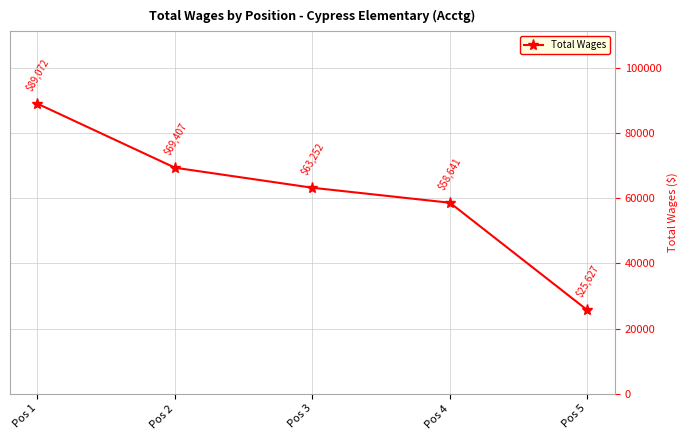

At which label does the data first exceed 63252?

Pos 1